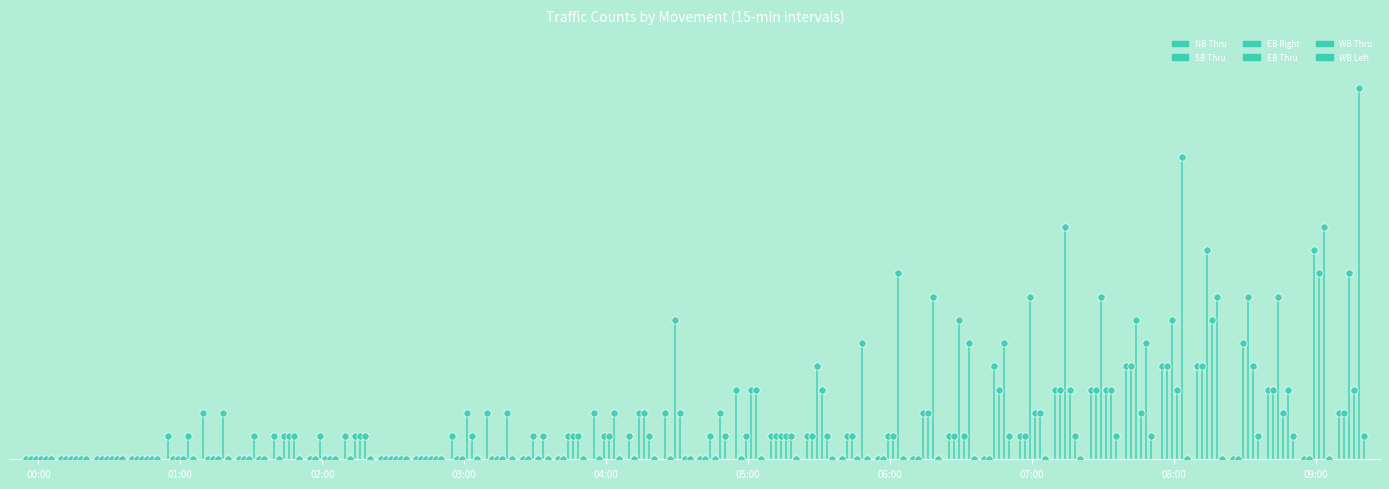

Which series has the largest Y range (max minus min)?

WB Thru